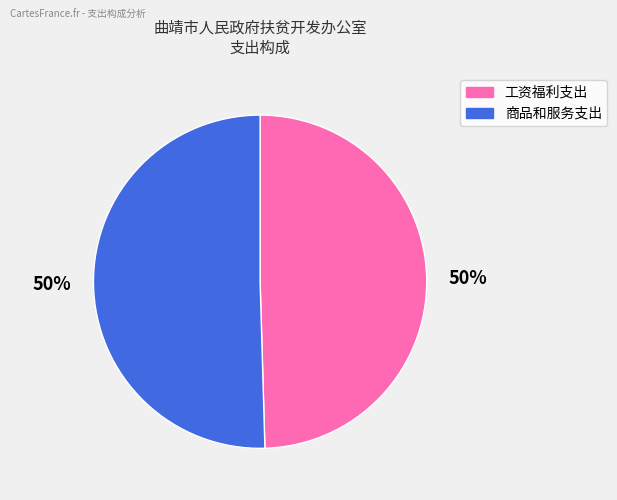

Is the sum of 工资福利支出 and 商品和服务支出 greater than half?

Yes